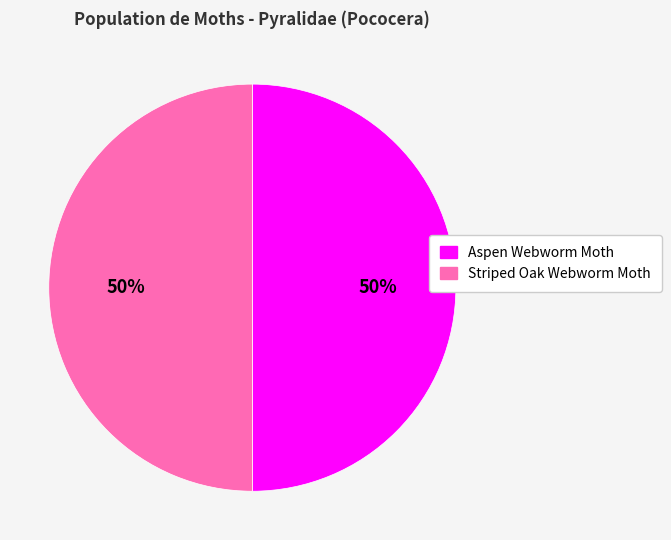

True or false: Striped Oak Webworm Moth accounts for 50% of the total.

True